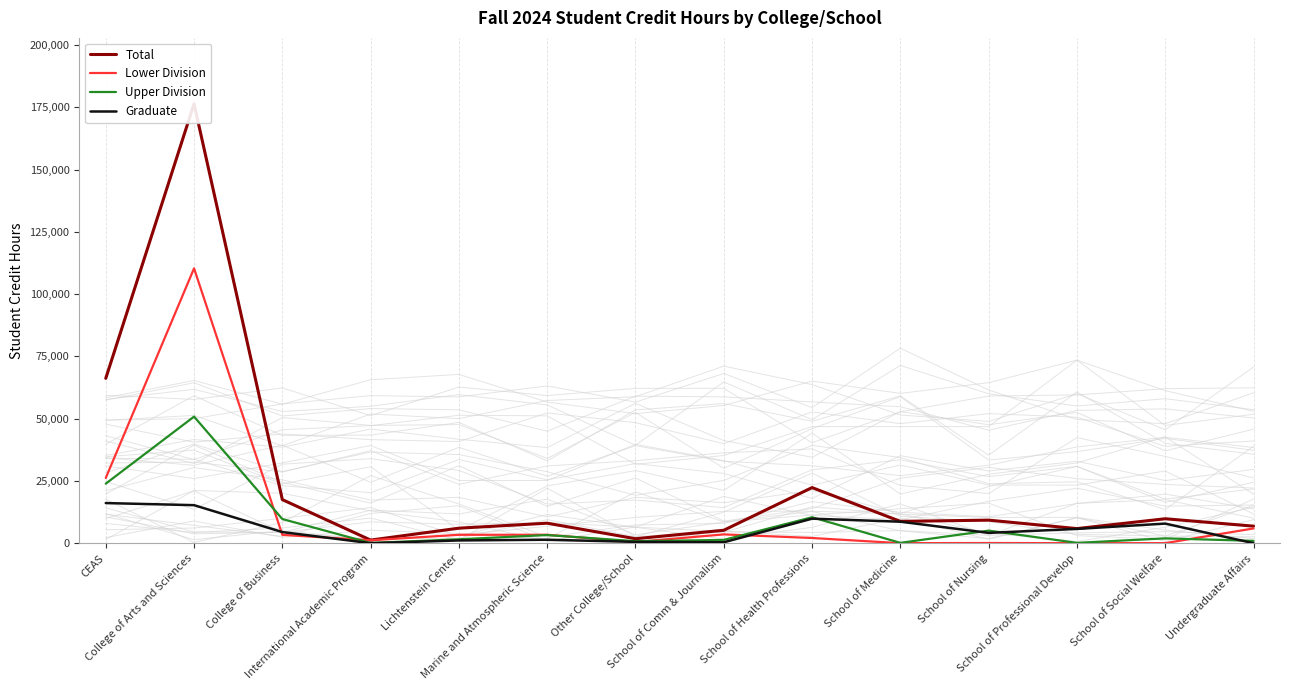

Rank the categories by Total value from lowest to highest.

International Academic Program, Other College/School, School of Comm & Journalism, School of Professional Develop, Lichtenstein Center, Undergraduate Affairs, Marine and Atmospheric Science, School of Medicine, School of Nursing, School of Social Welfare, College of Business, School of Health Professions, CEAS, College of Arts and Sciences